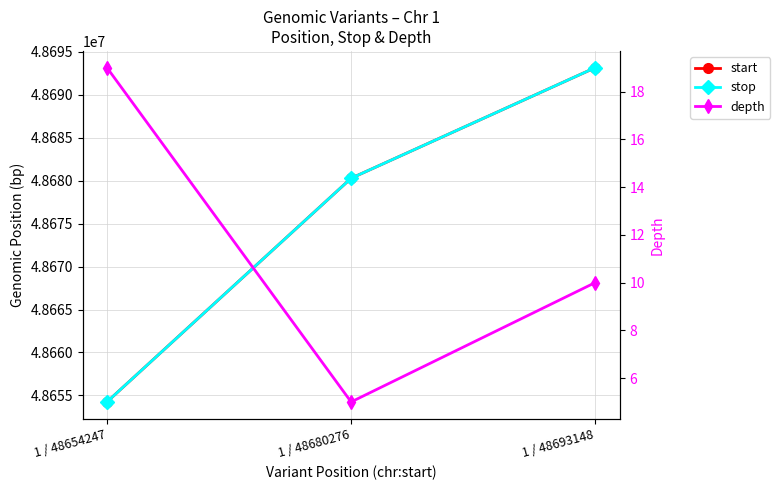

Which label corresponds to the largest value in the chart?

1 / 48693148